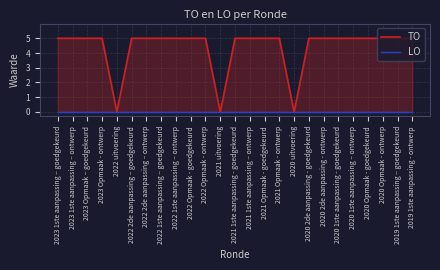

Reading left to right, transcribe all the data shown in this chart.

TO: 5	5	5	5	0	5	5	5	5	5	5	0	5	5	5	5	0	5	5	5	5	5	5	5	5
LO: 0	0	0	0	0	0	0	0	0	0	0	0	0	0	0	0	0	0	0	0	0	0	0	0	0